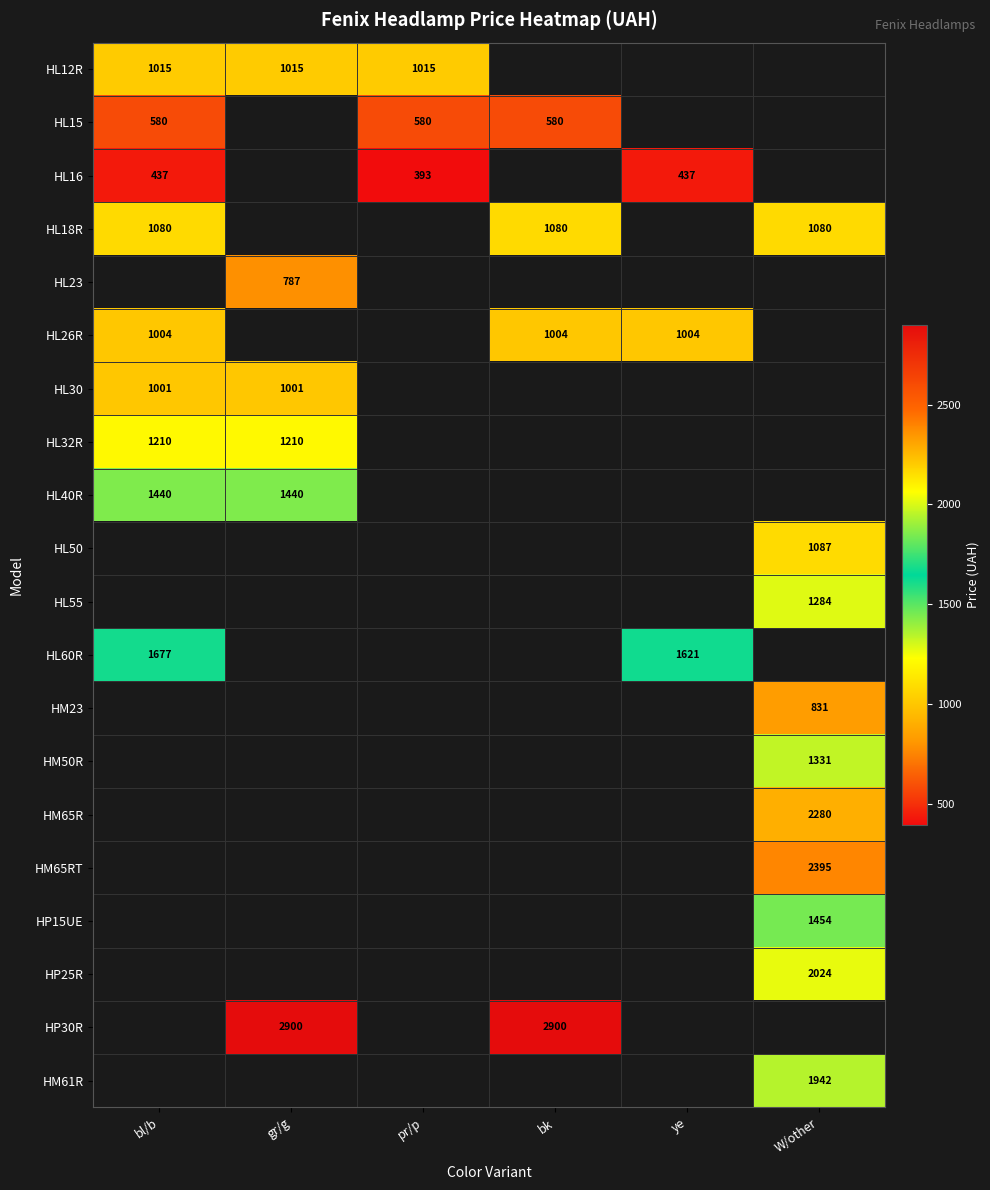

Count the number of data series in this chart.

20